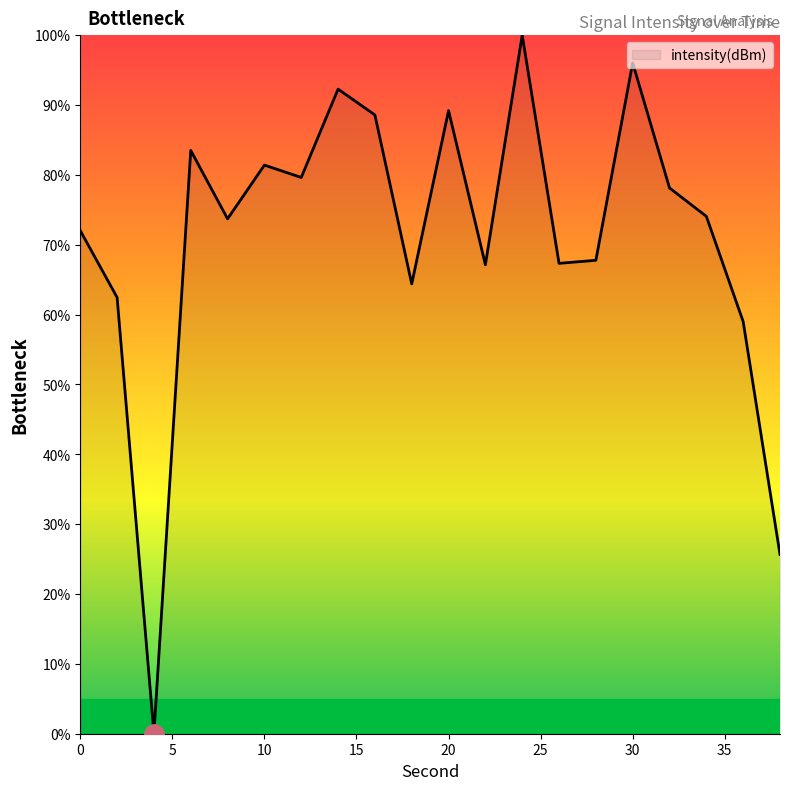

What is the maximum value shown in the chart?

100.0